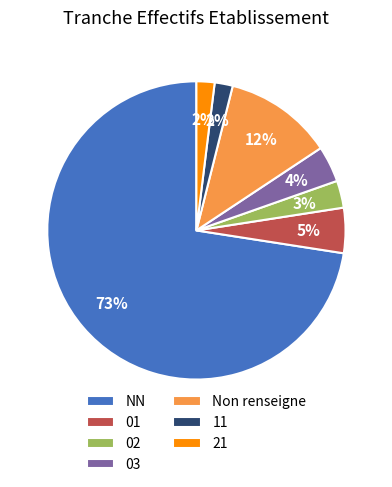

Do 21 and NN together represent more than half of the pie?

Yes